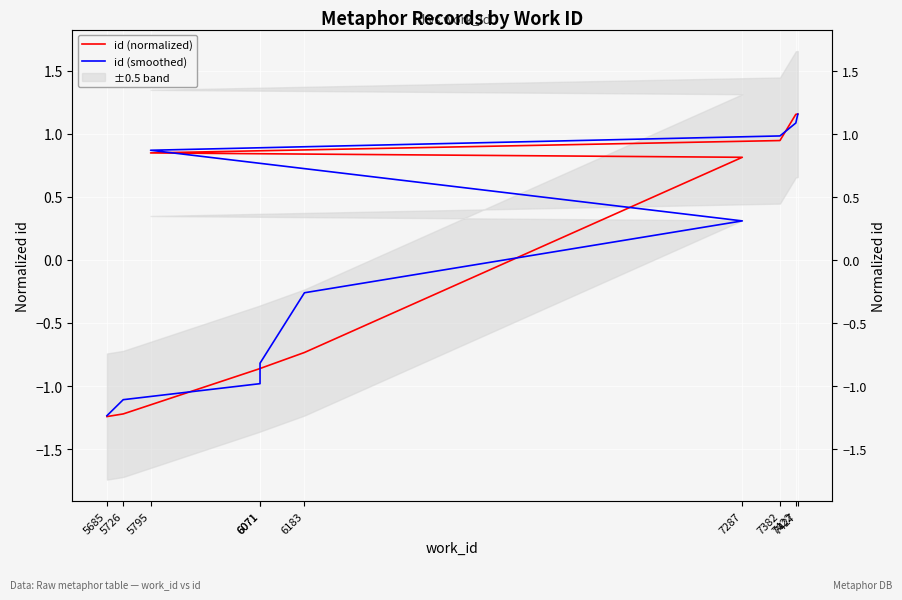

Rank the series at 7422 from lowest to highest value.

id (smoothed), id (normalized)